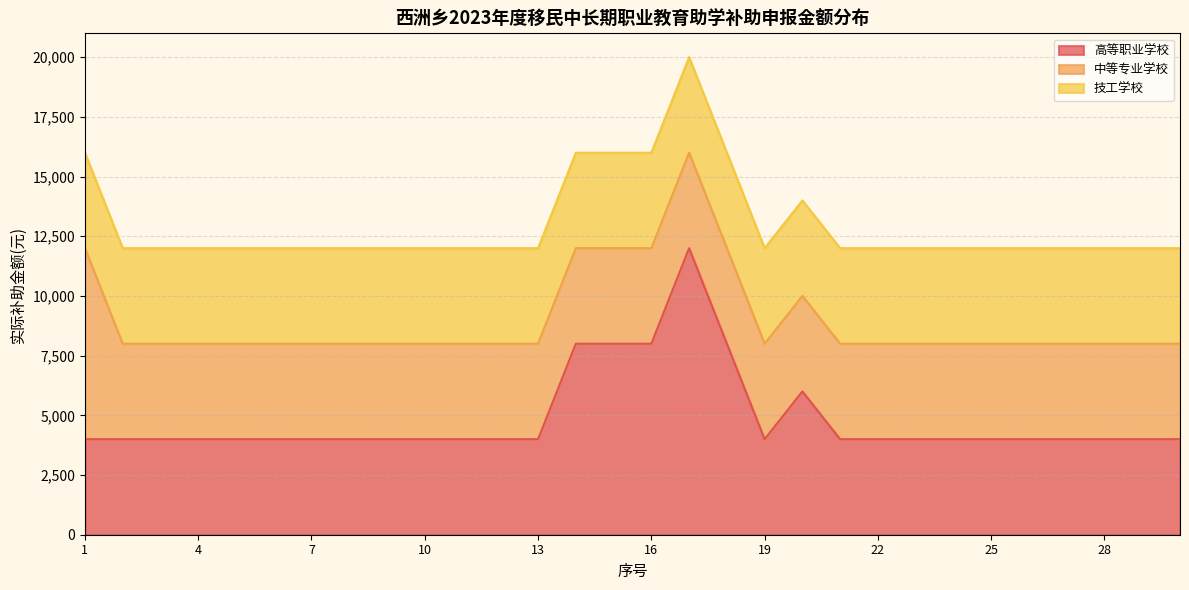

List the series in order of their peak value, highest first.

高等职业学校, 中等专业学校, 技工学校